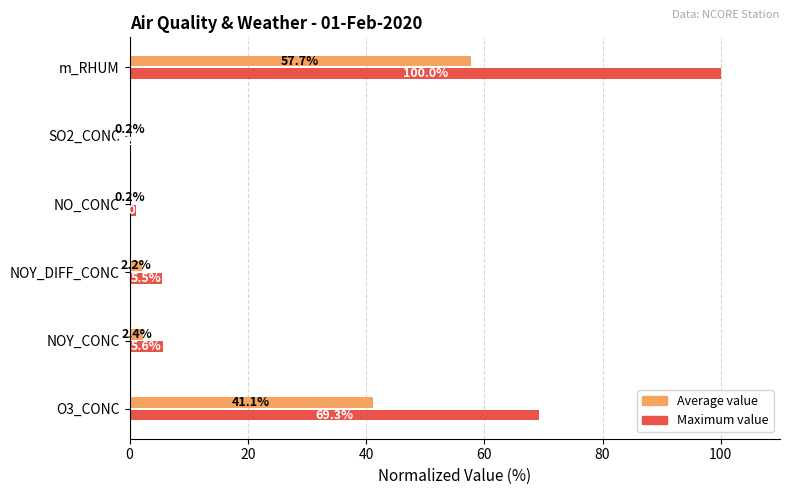

True or false: Maximum value has a value of 0.2 at SO2_CONC.

True